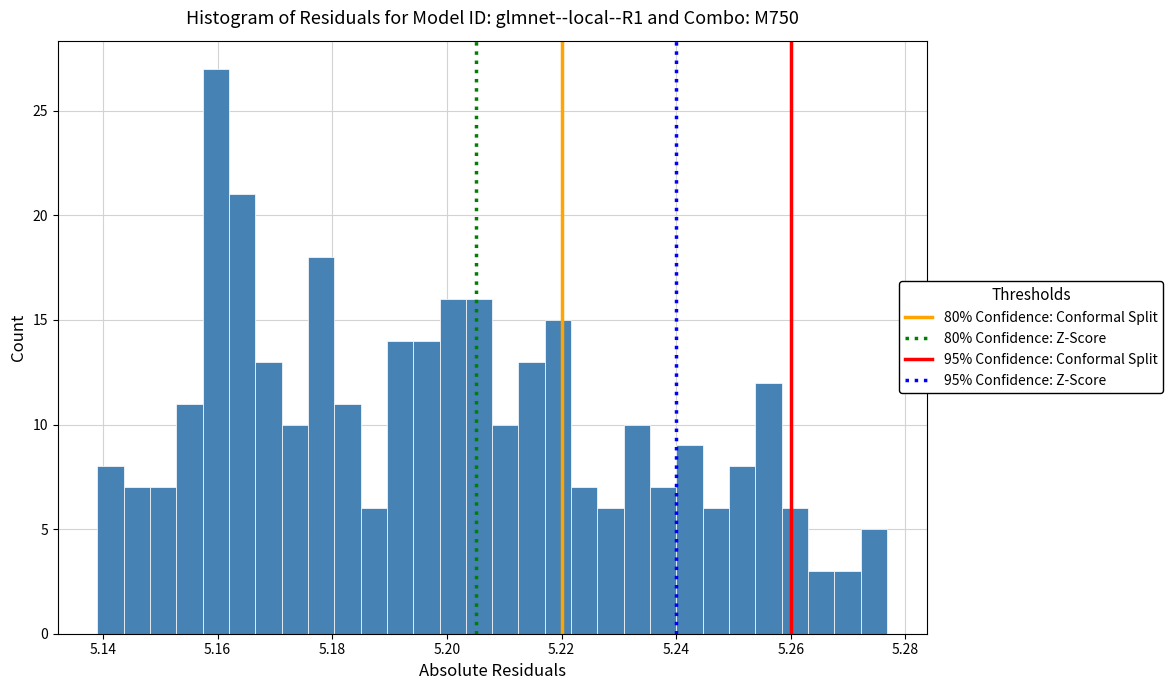

Around what value on the x-axis is the tallest bar? Give the approximate position of its centre, as read against the axis.

5.160